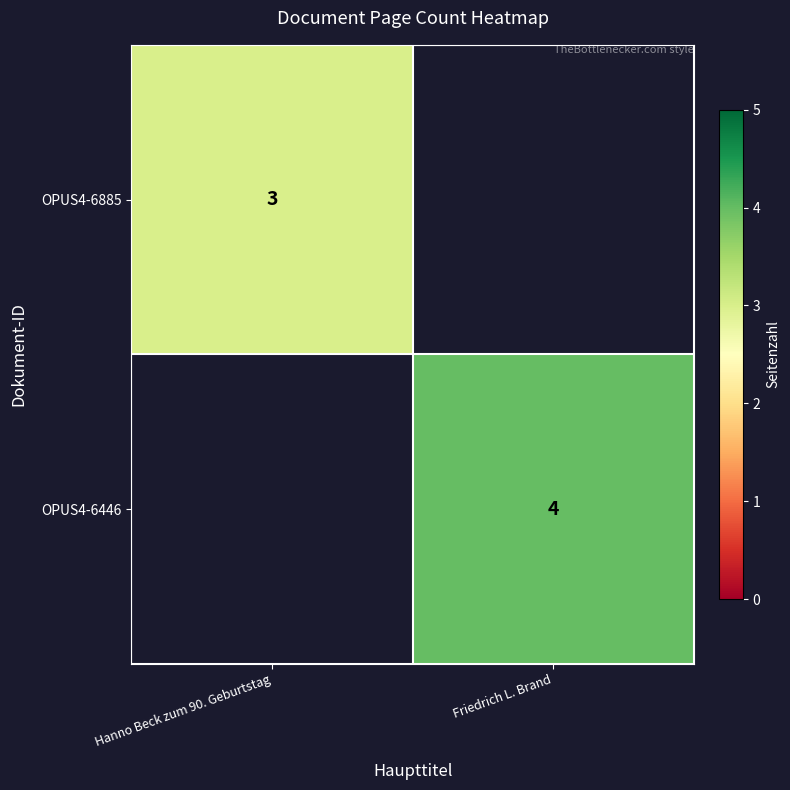

Is the value of OPUS4-6885 at Hanno Beck zum 90. Geburtstag greater than the value of OPUS4-6446 at Friedrich L. Brand?

No